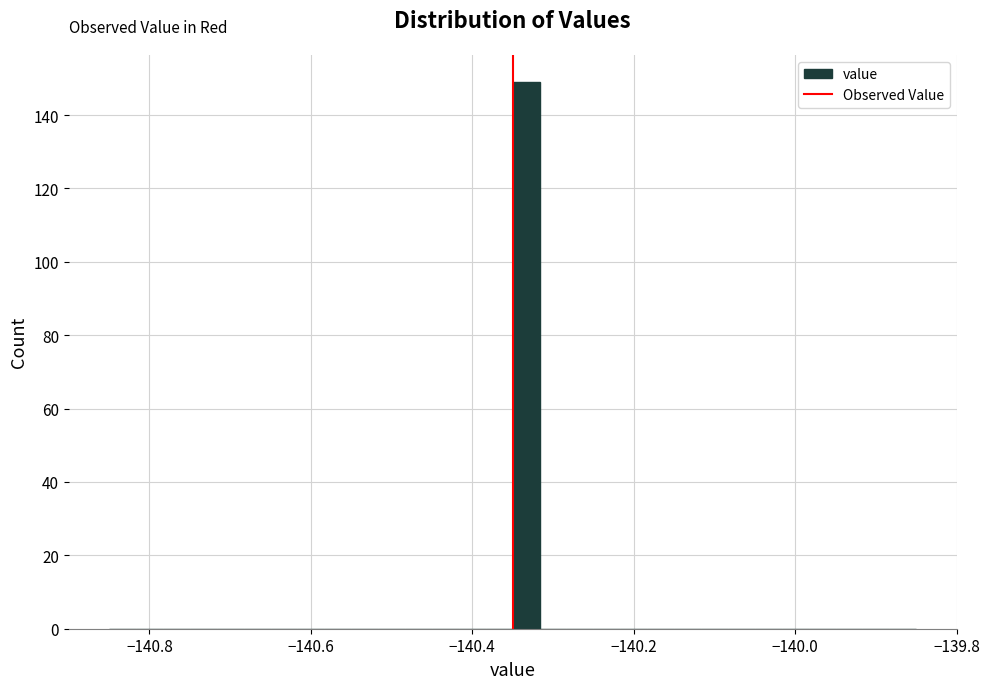

Read against the x-axis, roughly where is the centre of the tallest bar?

-140.34